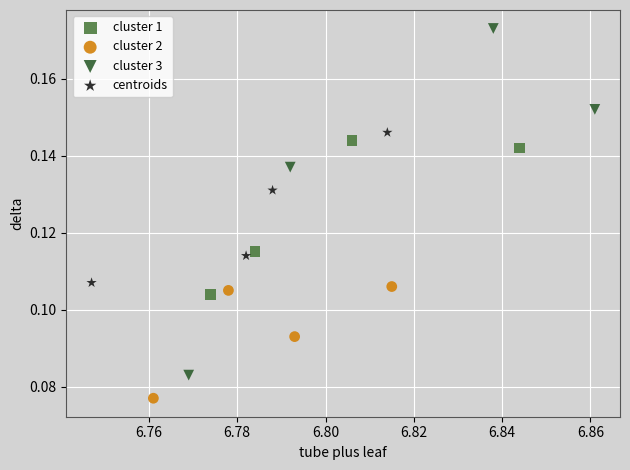

Which series contains the highest Y value?

cluster 3